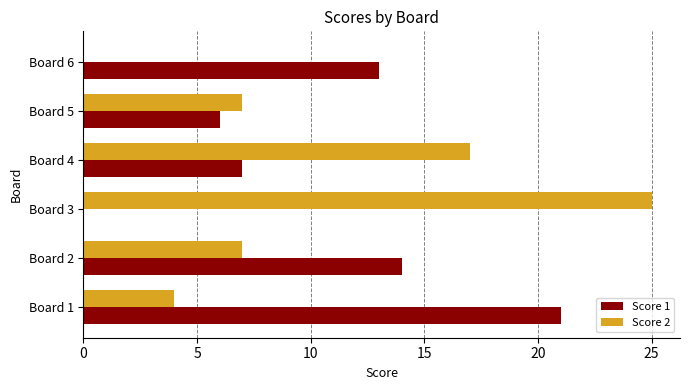

Between Board 3 and Board 5, which series saw the biggest shift?

Score 2